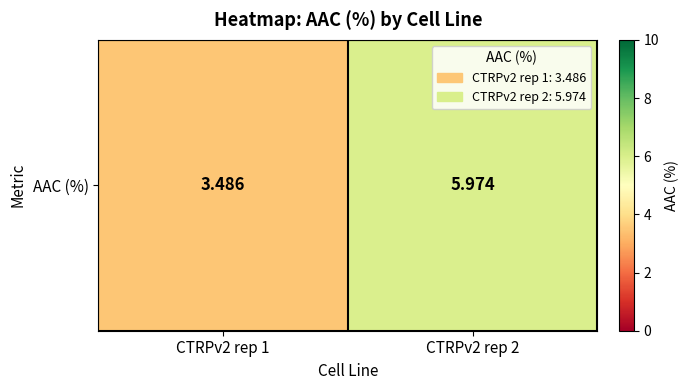

What is the difference between the values at CTRPv2 rep 1 and CTRPv2 rep 2?

2.5